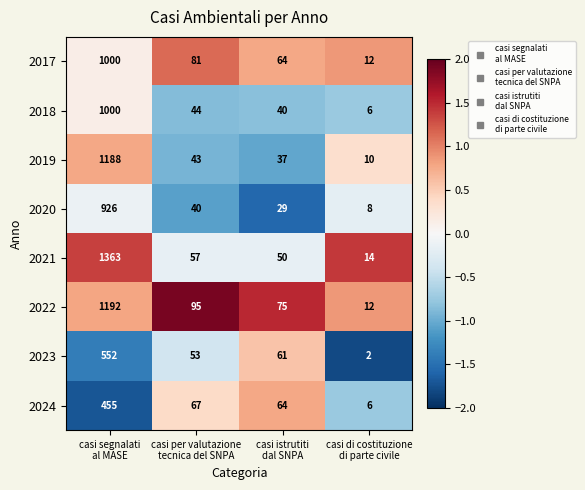

What is the highest value of the 2017 series?

1000